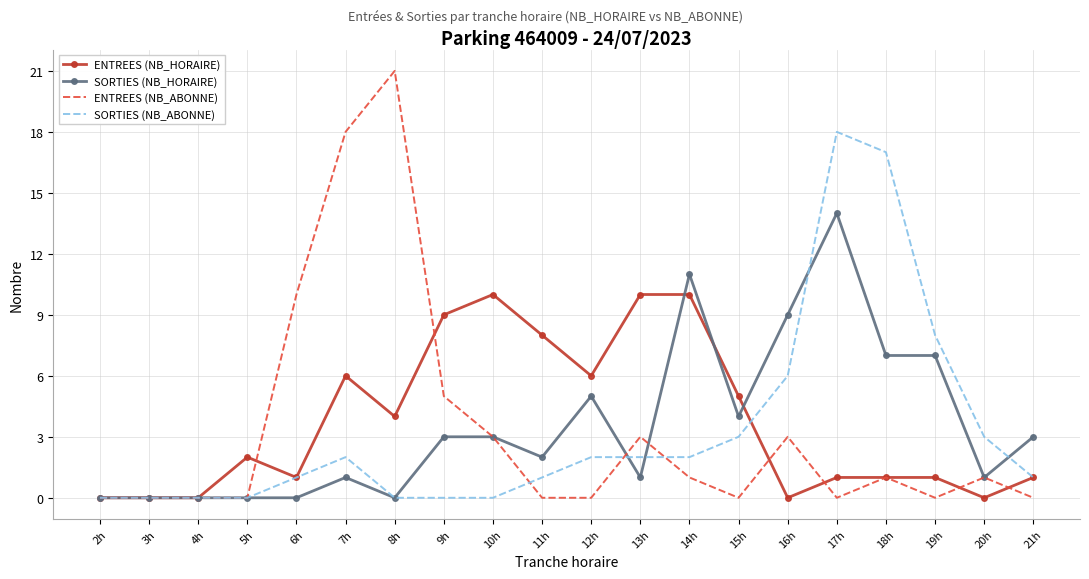

The value of ENTREES (NB_ABONNE) at 12h is 0. True or false?

True